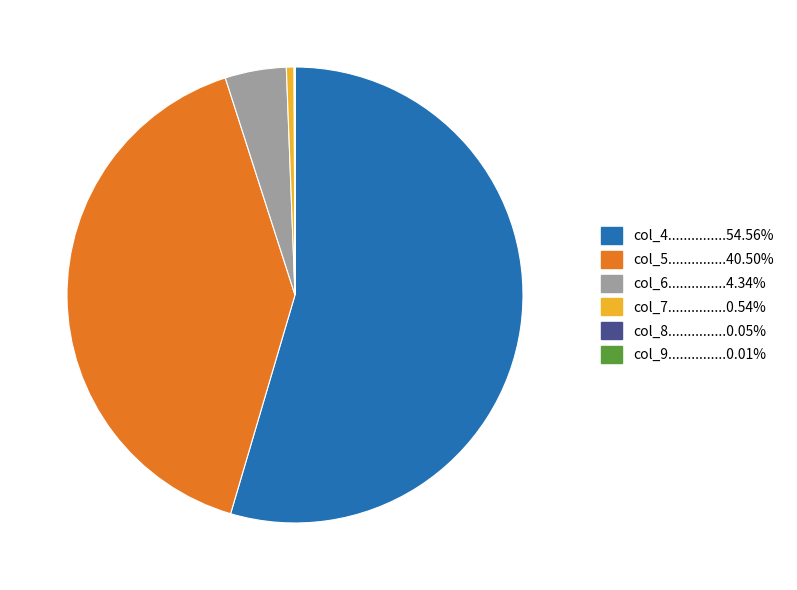

Does any single category account for the majority?

Yes